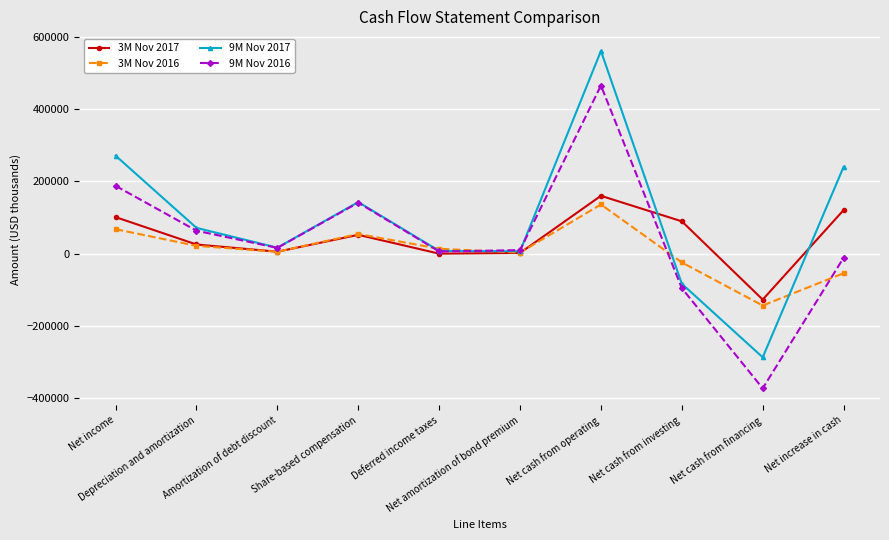

Which series has the largest range (max minus min)?

9M Nov 2017